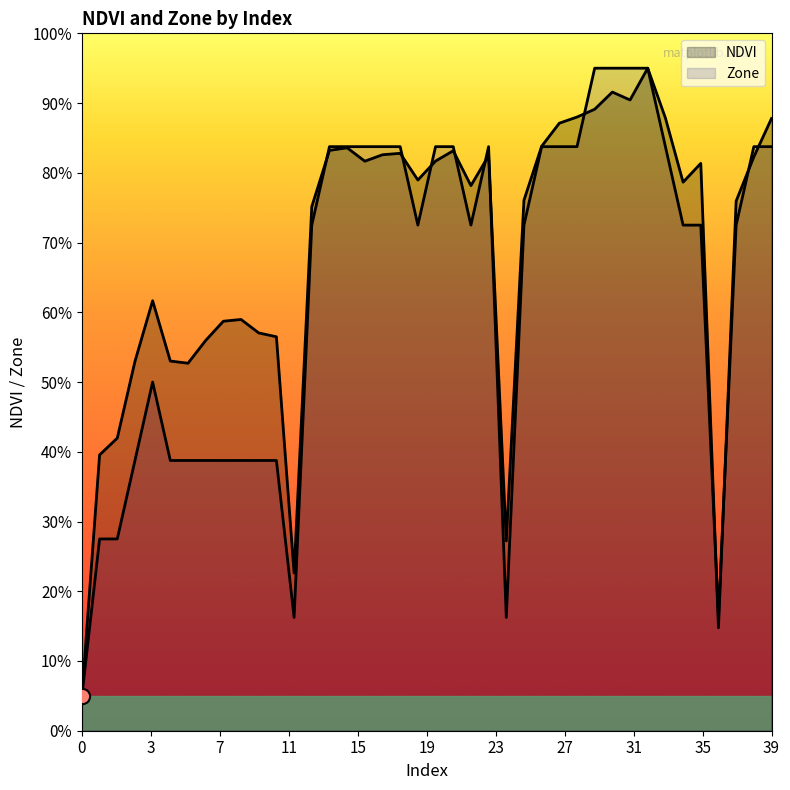

Which series has the largest Y range (max minus min)?

NDVI